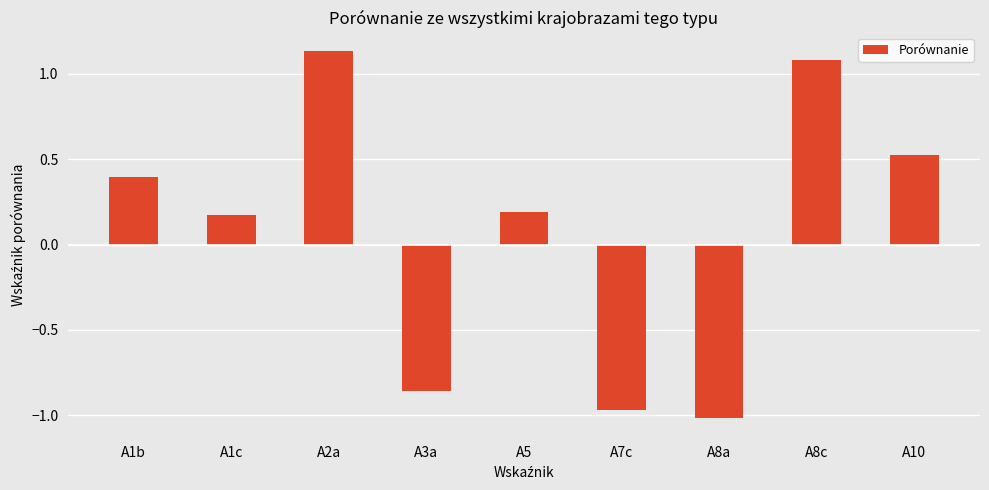

How many categories are shown in the chart?

9